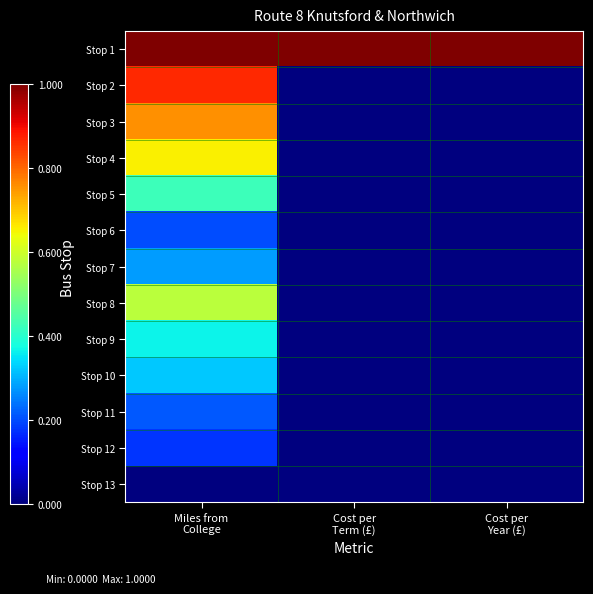

At which category does the chart reach its minimum across all series?

Cost per
Term (£)